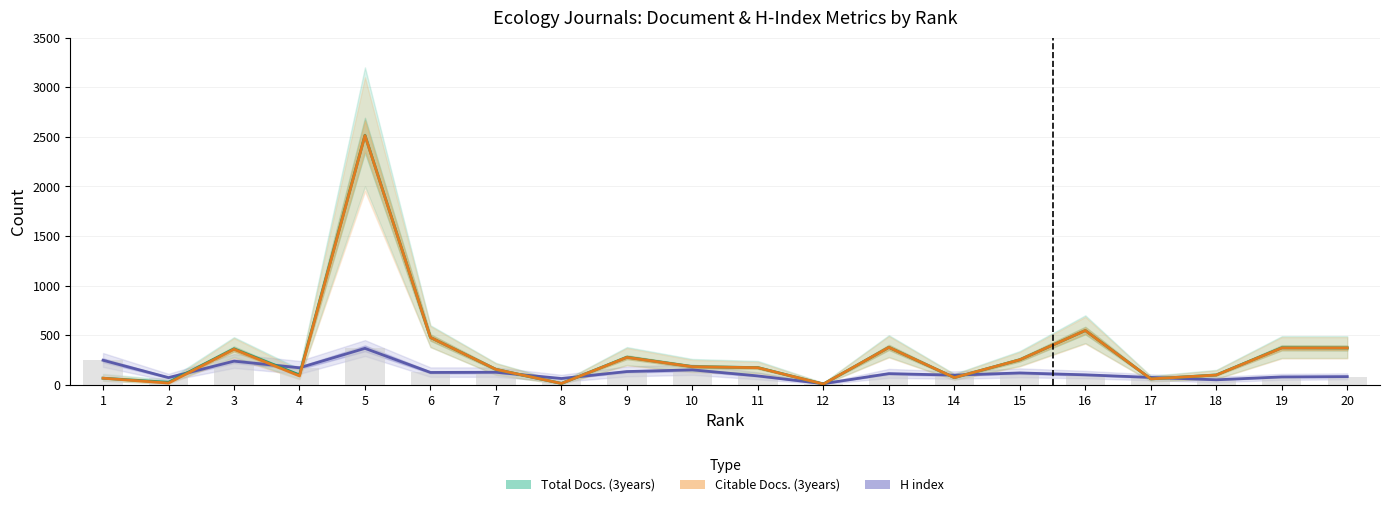

What is the value of the Total Docs. (3years) bar at the 7th from the left?

155